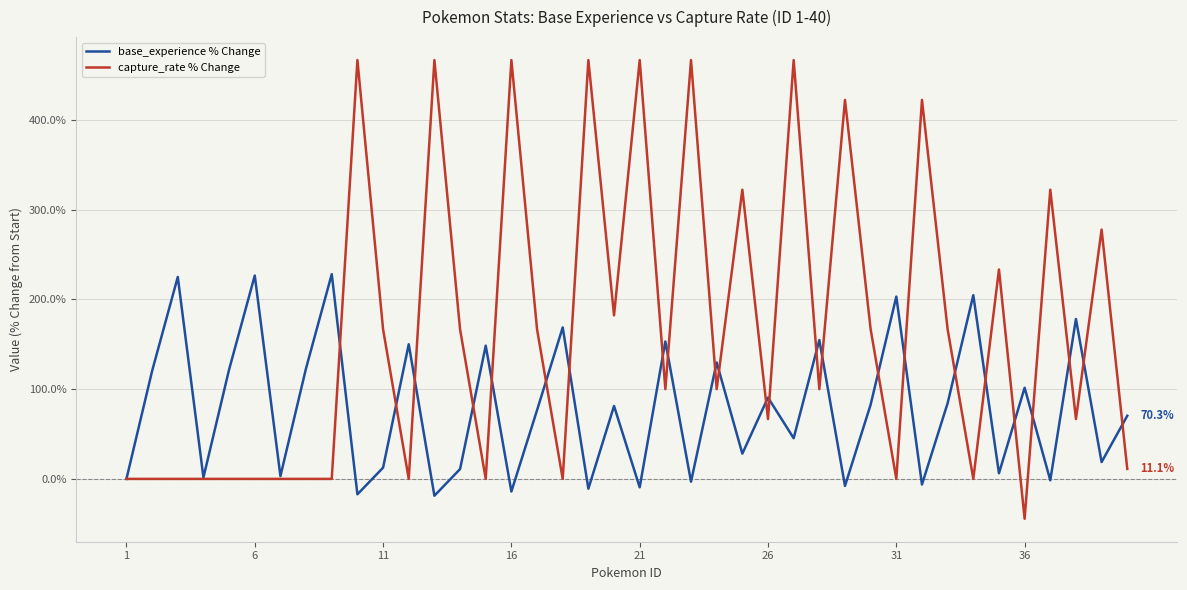

What are all the series names shown in the legend?

base_experience % Change, capture_rate % Change